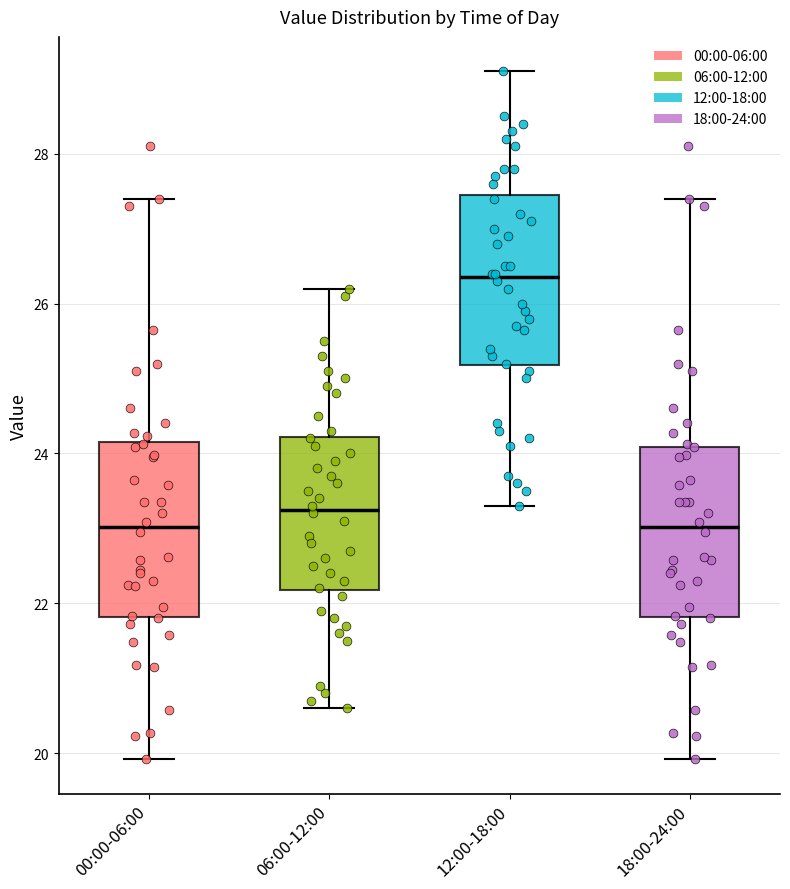

Reading left to right, read every box against the y-axis: the position of its median line, the range the box covers, and the ends of its whiskers. The values are not printed on the chart, so give them approximately, as read against the axis.

00:00-06:00: median 23.0, box 21.8 to 24.2, whiskers 20.0 to 27.4
06:00-12:00: median 23.2, box 22.2 to 24.2, whiskers 20.6 to 26.2
12:00-18:00: median 26.4, box 25.2 to 27.4, whiskers 23.4 to 29.2
18:00-24:00: median 23.0, box 21.8 to 24.0, whiskers 20.0 to 27.4